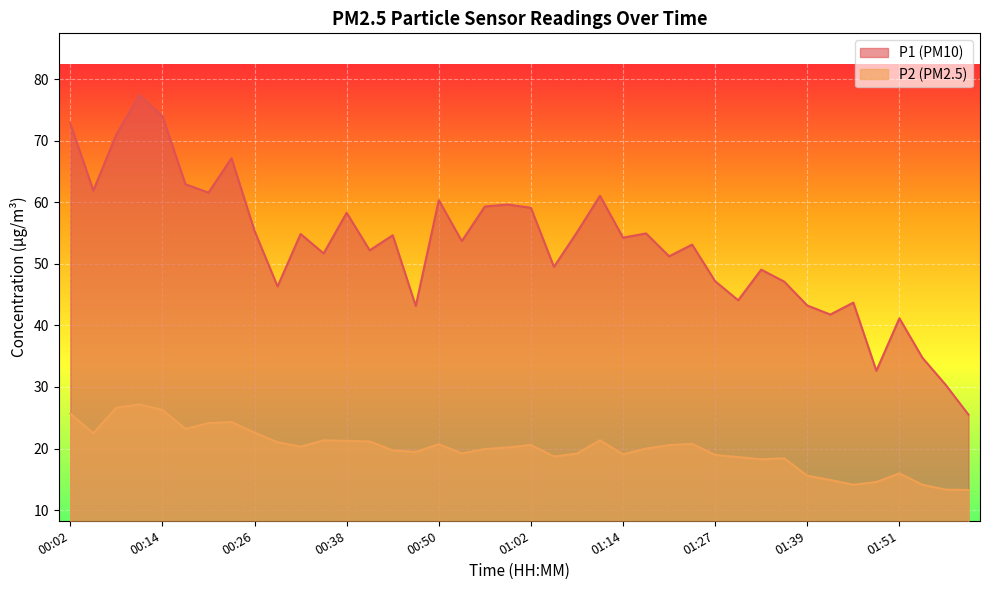

What is the spread (max minus min) of values at 01:36?

28.7